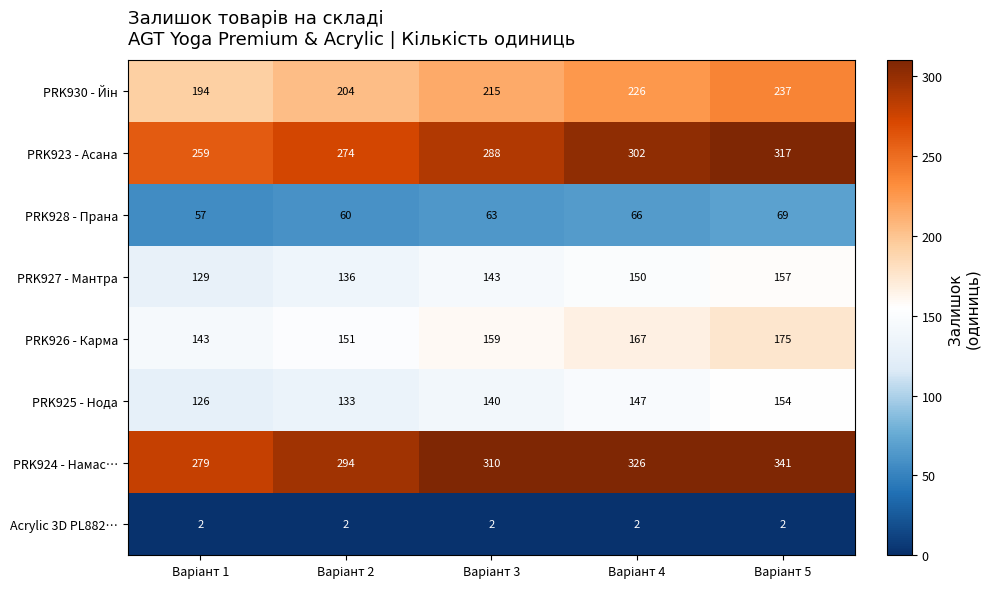

Count the PRK927 - Мантра values in the range 136 to 150.

3